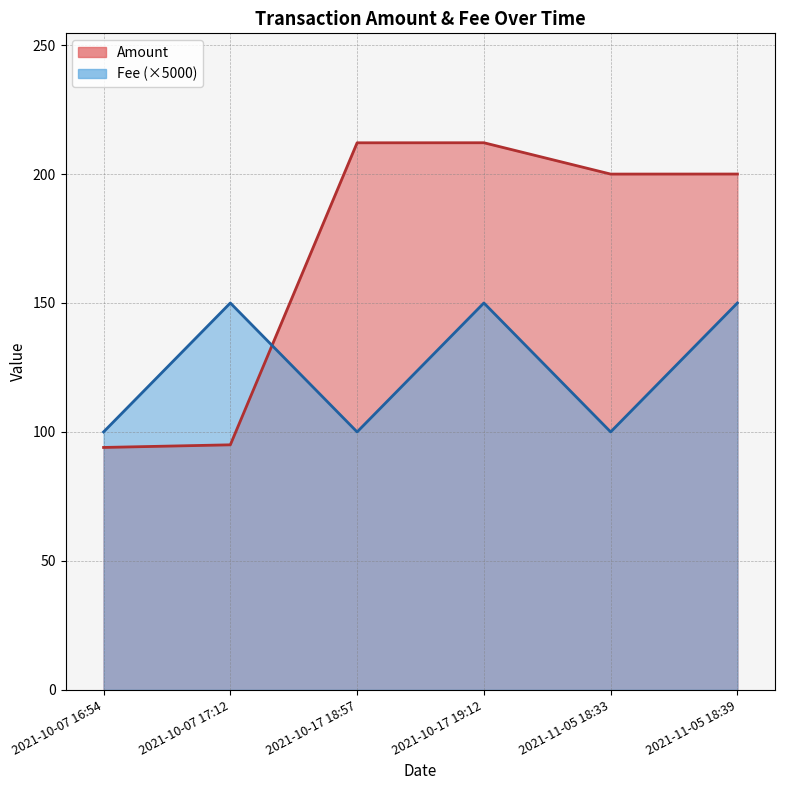

What is the difference between the second highest and minimum values in the Amount series?

118.1